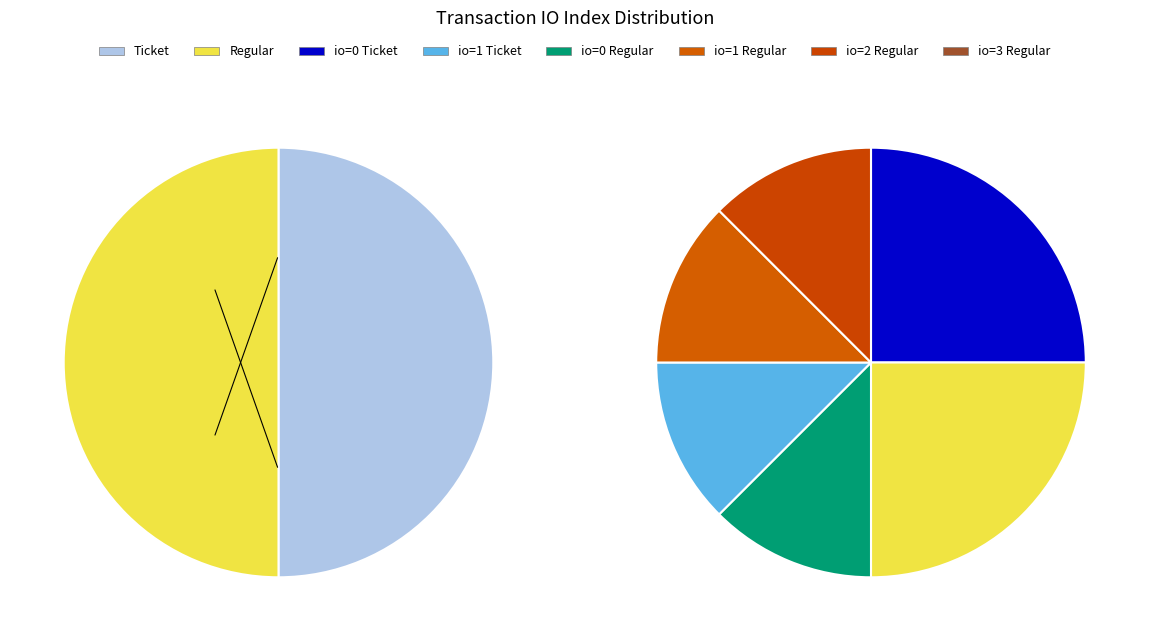

Is there a majority slice in this chart?

No